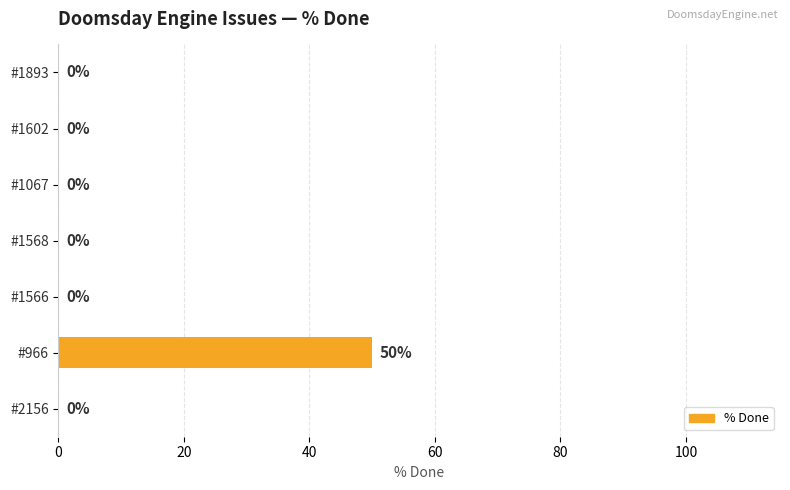

What is the change in value from #1602 to #966?

+50